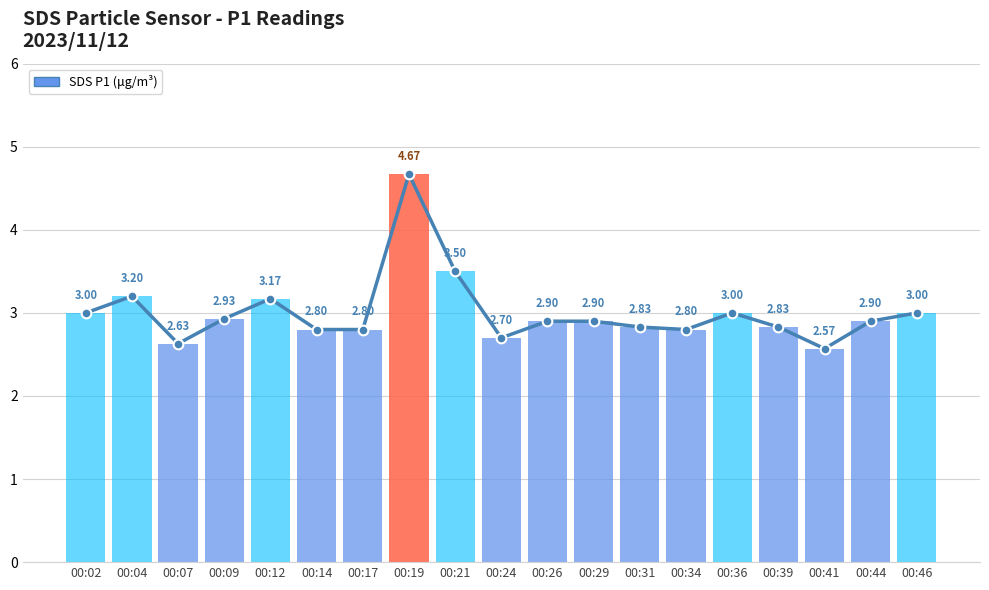

Rank the categories by value from lowest to highest.

00:41, 00:07, 00:24, 00:14, 00:17, 00:34, 00:31, 00:39, 00:26, 00:29, 00:44, 00:09, 00:02, 00:36, 00:46, 00:12, 00:04, 00:21, 00:19